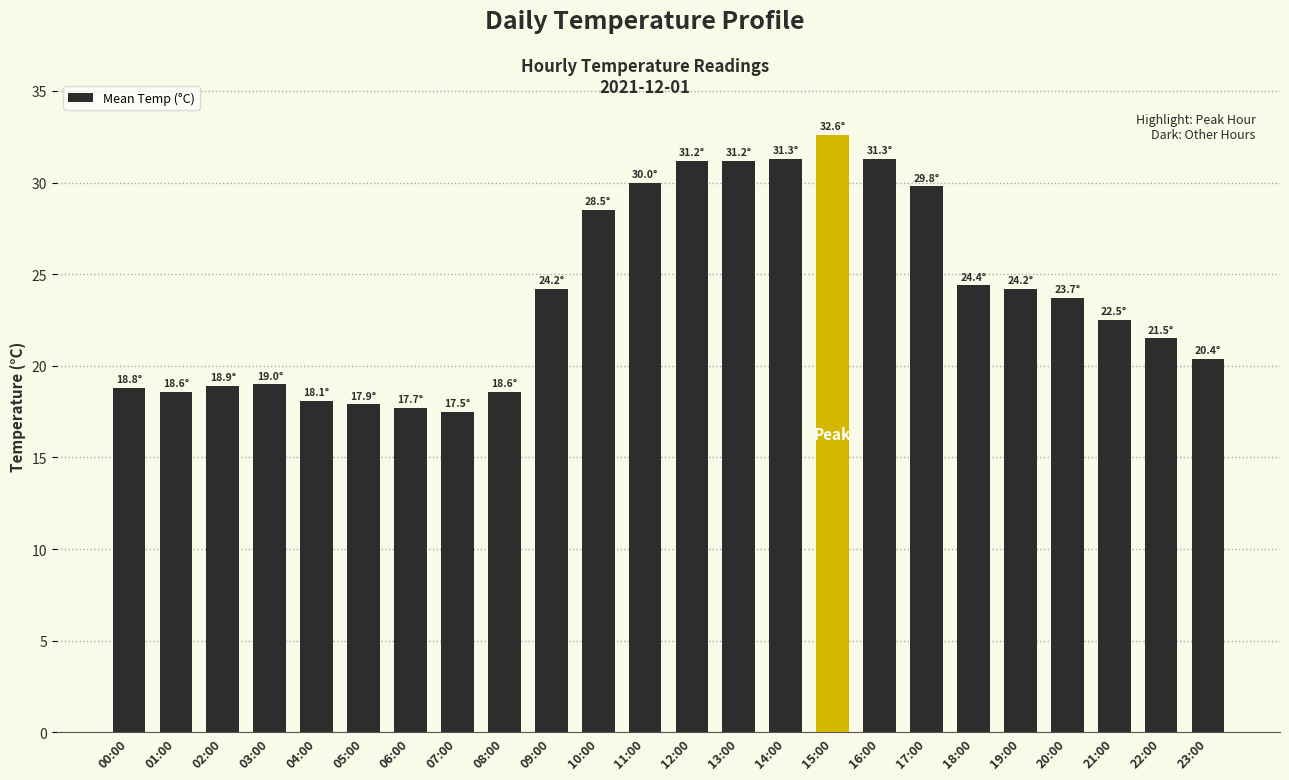

Where does the data first go above 23?

09:00